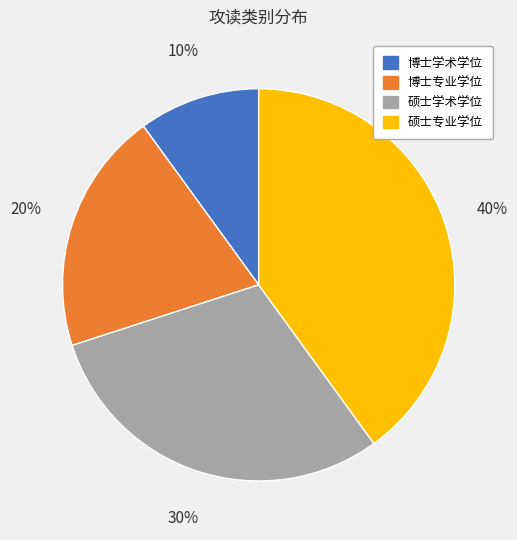

How many segments does this pie chart have?

4